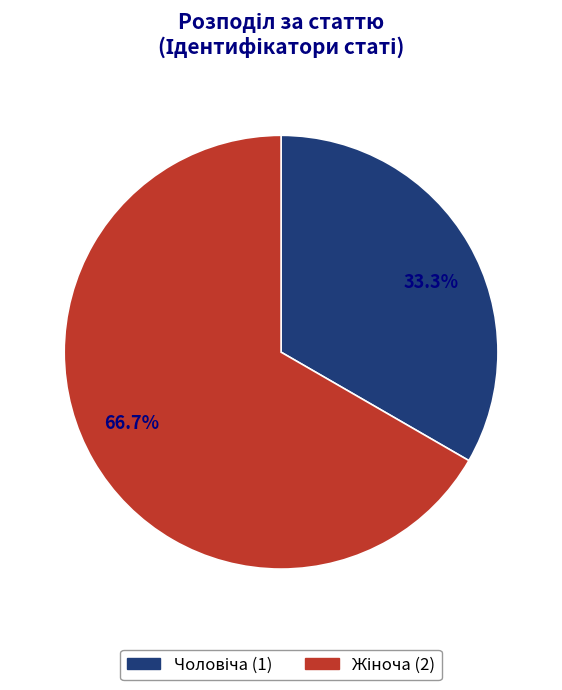

How many slices are in this pie chart?

2